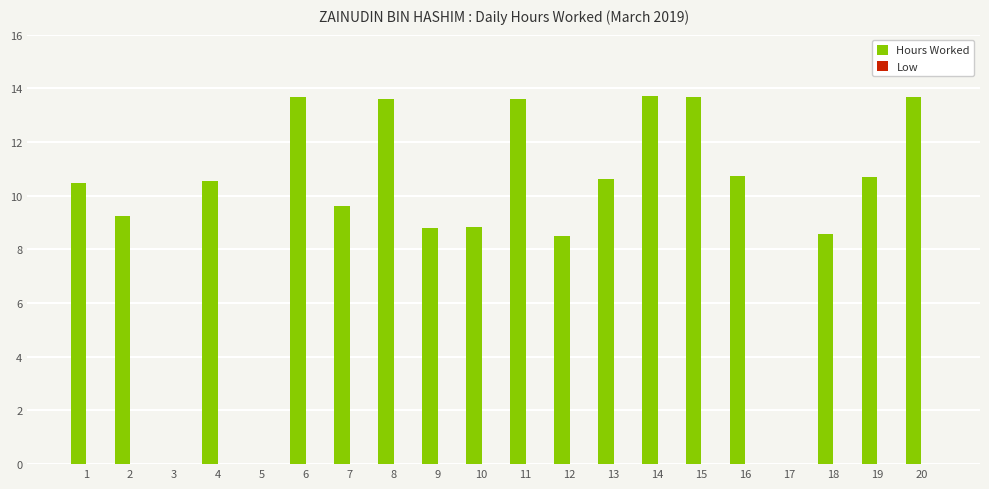

True or false: the data shows 18.0 at 15.

False